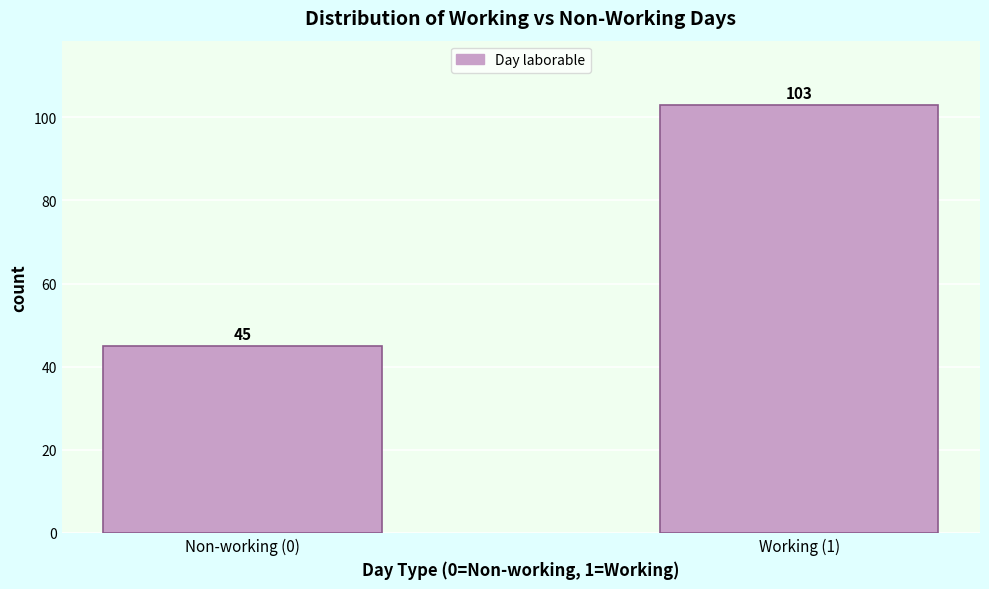

Reading left to right, what are all the values shown in this chart?

45	103